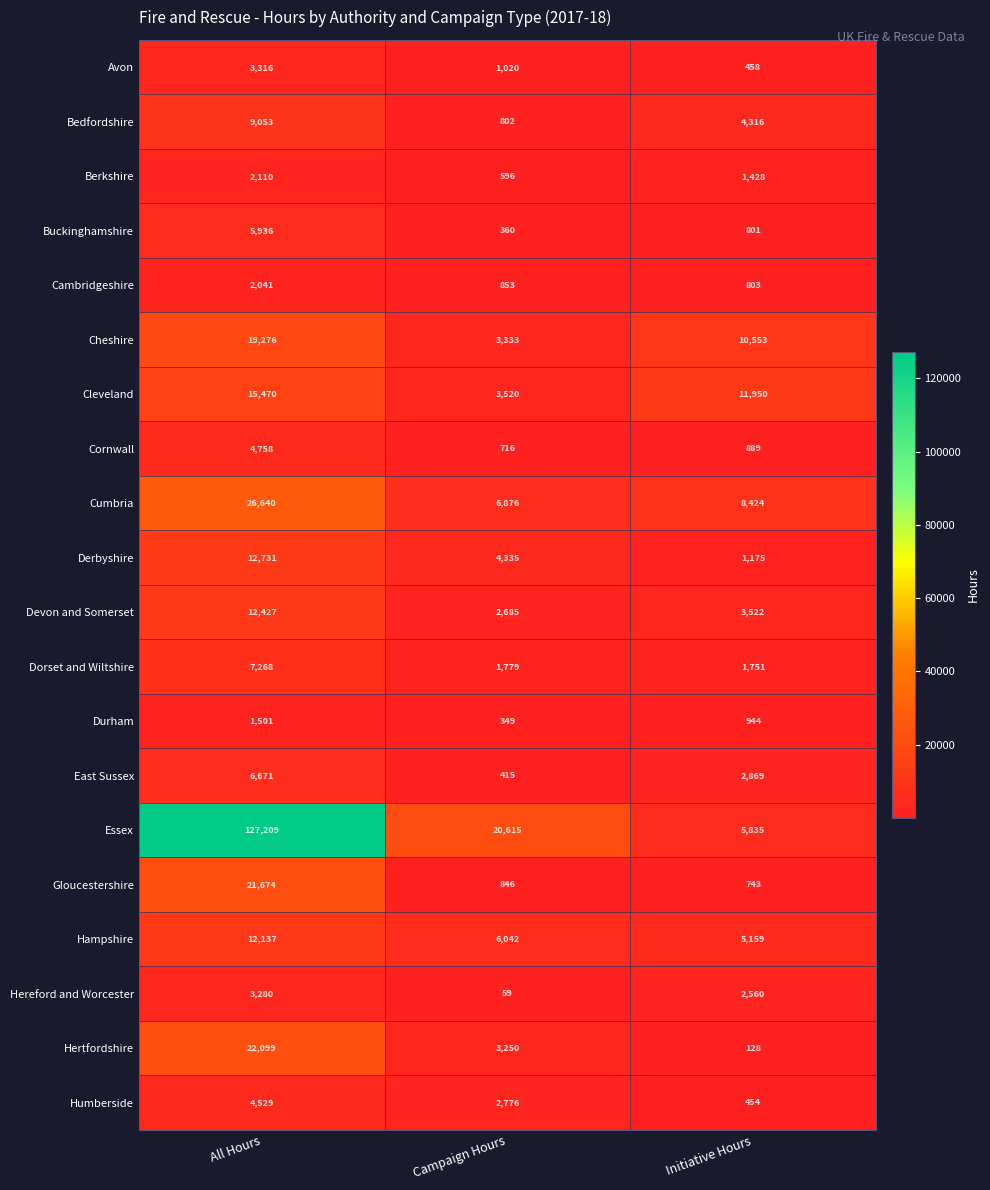

What is the sum of all Hertfordshire values?

25477